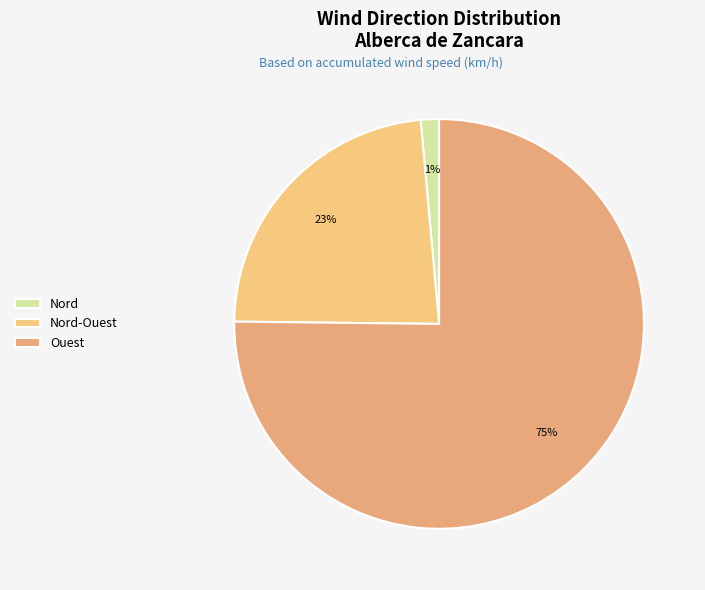

How many slices are in this pie chart?

3